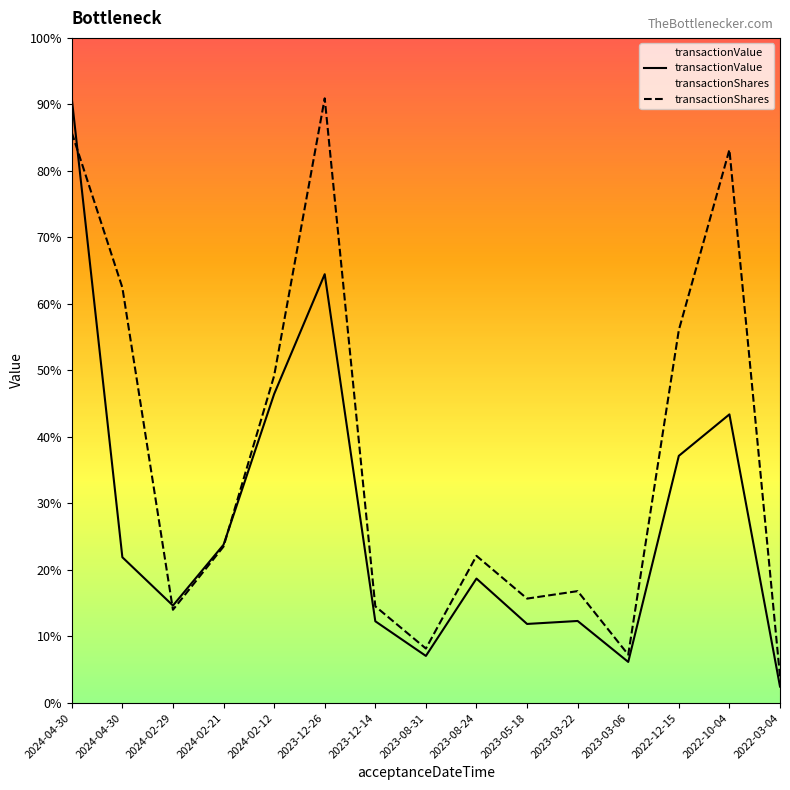

Between 2023-03-06 and 2022-10-04, which is larger?

2022-10-04